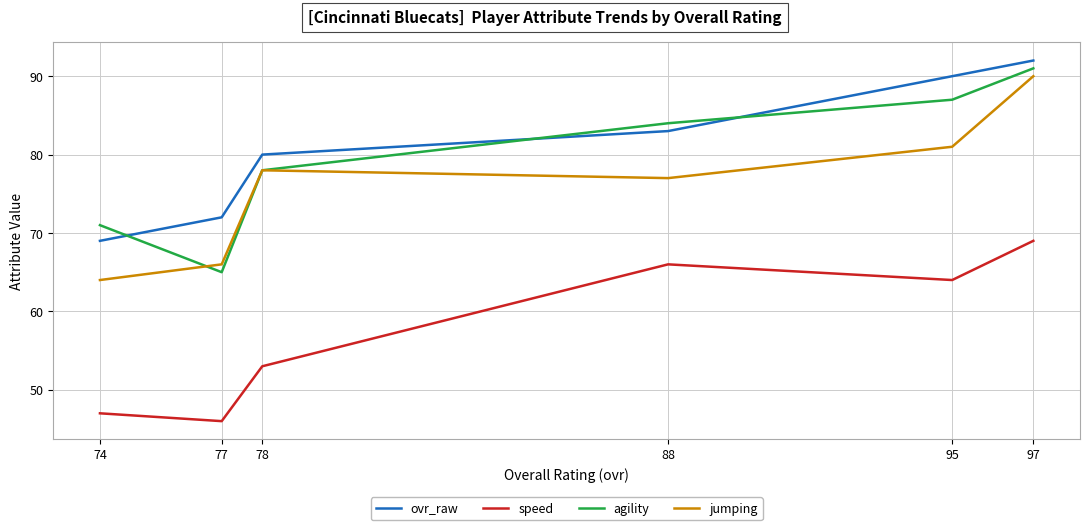

What is the average value of the jumping series?

76